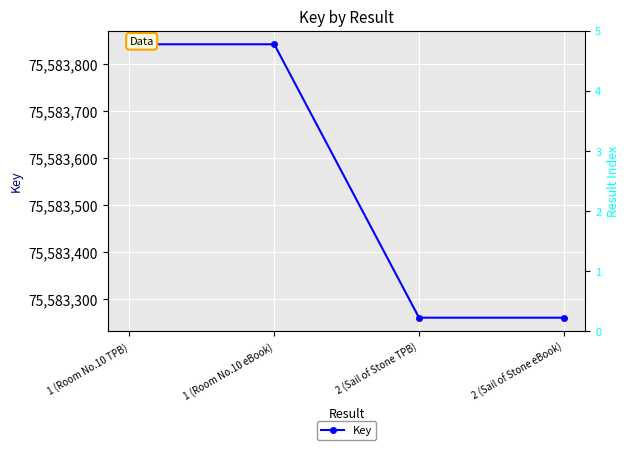

Where is the data nearest to the value 75583551?

1 (Room No.10 TPB)